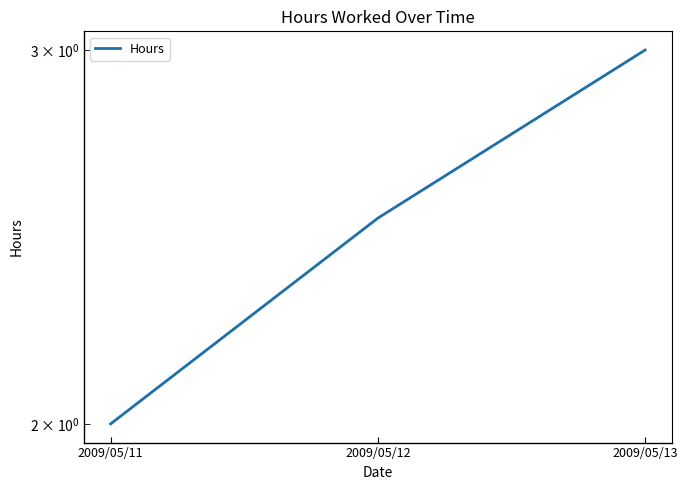

What is the difference between the values at 2009/05/13 and 2009/05/11?

1.0